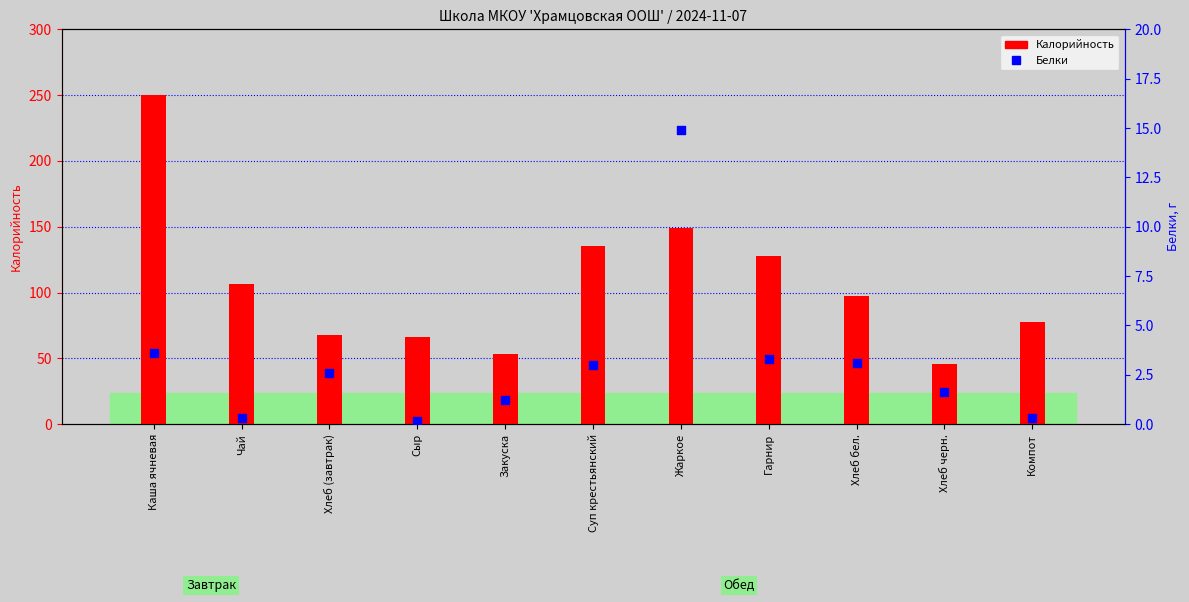

Which series reaches the maximum Y coordinate?

Калорийность